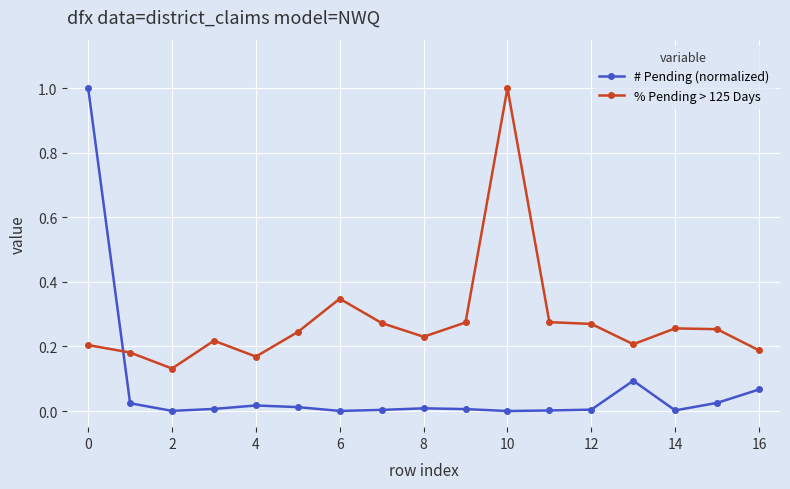

Count the % Pending > 125 Days values in the range 0 to 1.

17